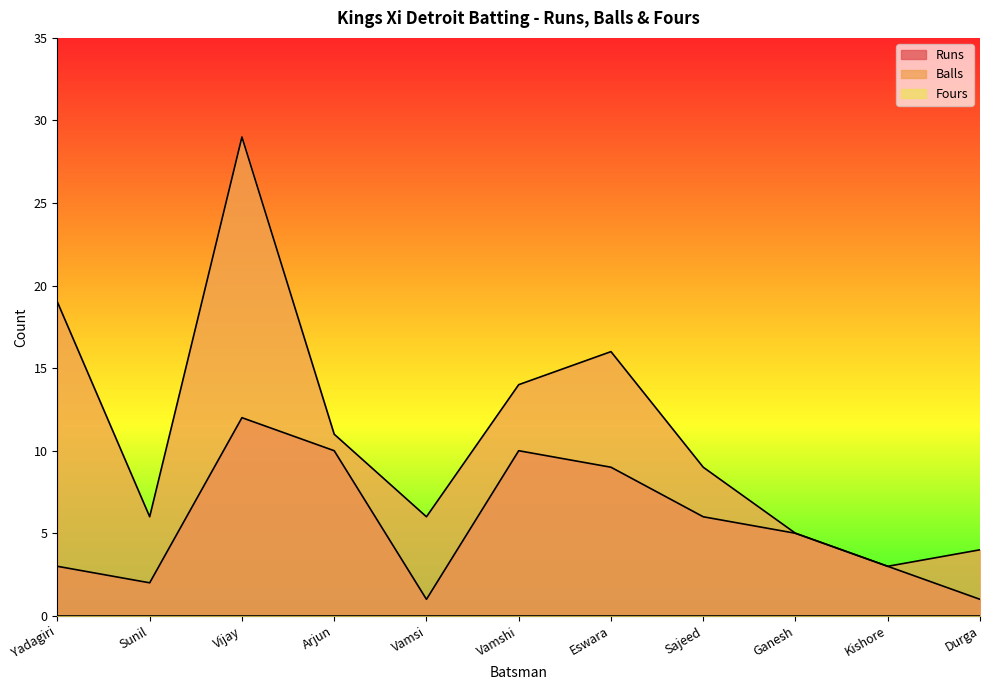

How many data points in Runs are above 5?

5